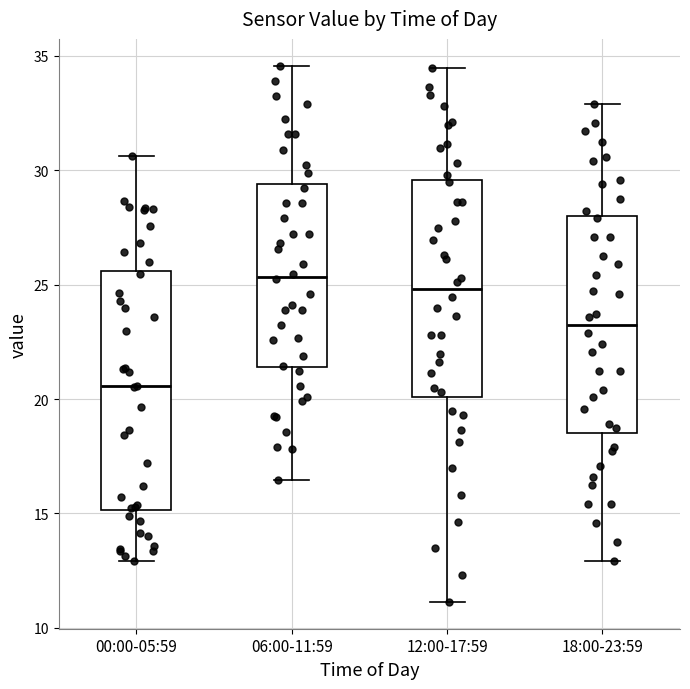

Reading left to right, read every box against the y-axis: the position of its median line, the range the box covers, and the ends of its whiskers. The values are not printed on the chart, so give them approximately, as read against the axis.

00:00-05:59: median 20.5, box 15.0 to 25.5, whiskers 13.0 to 30.5
06:00-11:59: median 25.5, box 21.5 to 29.5, whiskers 16.5 to 34.5
12:00-17:59: median 25.0, box 20.0 to 29.5, whiskers 11.0 to 34.5
18:00-23:59: median 23.0, box 18.5 to 28.0, whiskers 13.0 to 33.0